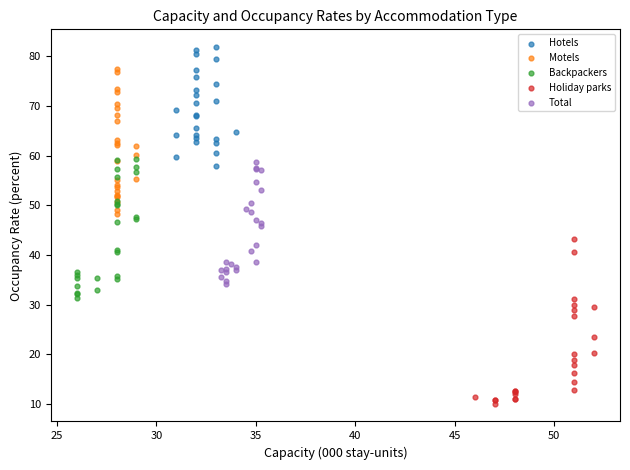

Which series contains the lowest Y value?

Holiday parks